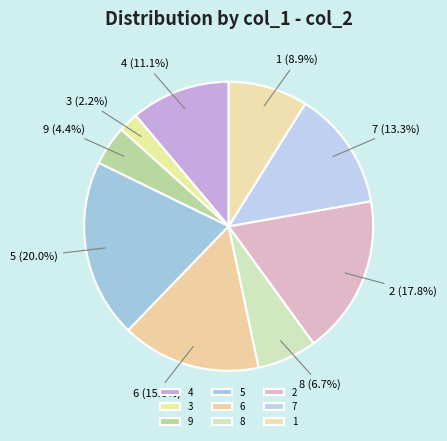

To the nearest percent, what is the average slice percentage?

11%